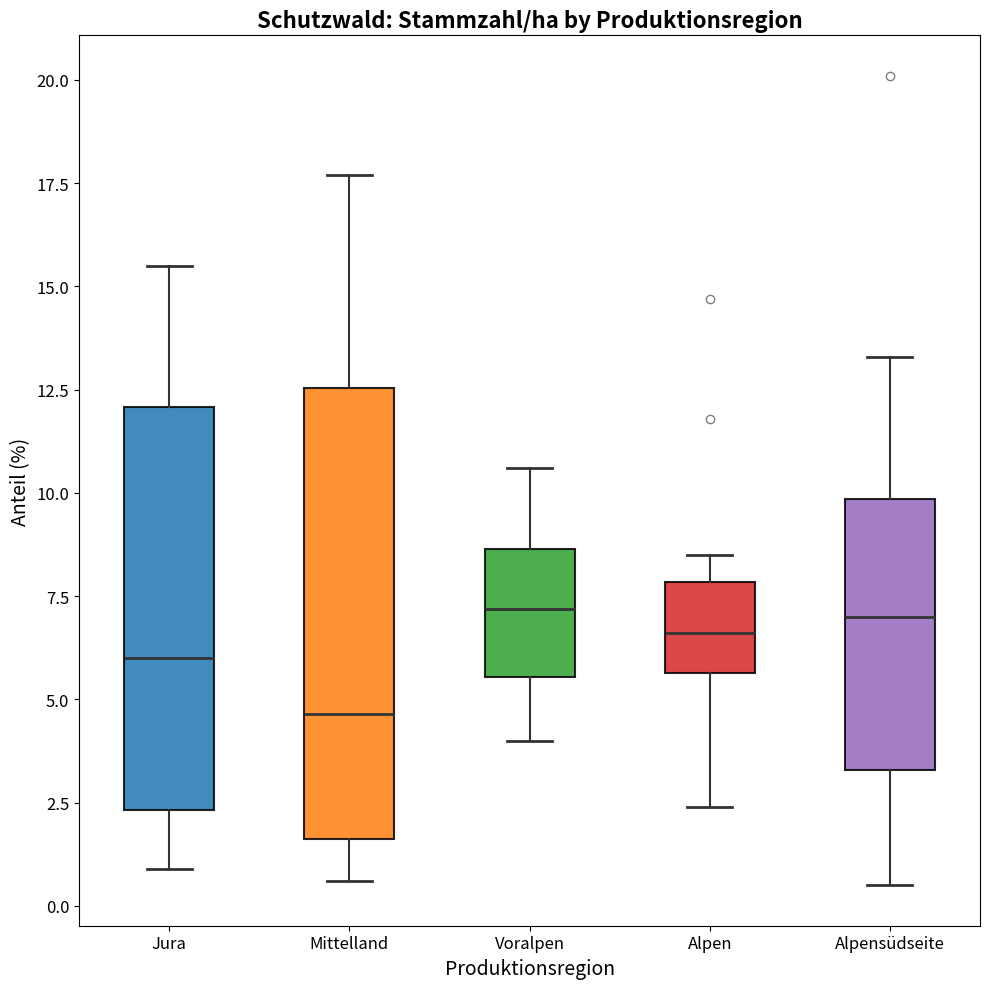

Where does the upper whisker of the box for Voralpen end on the y-axis? The values are not printed on the chart, so give them approximately, as read against the axis.

10.5